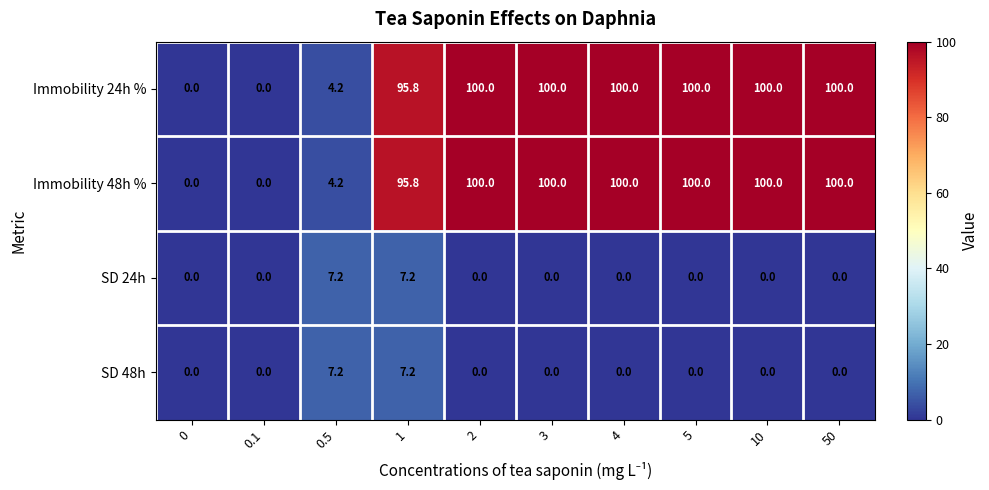

How many distinct data groups are displayed?

4